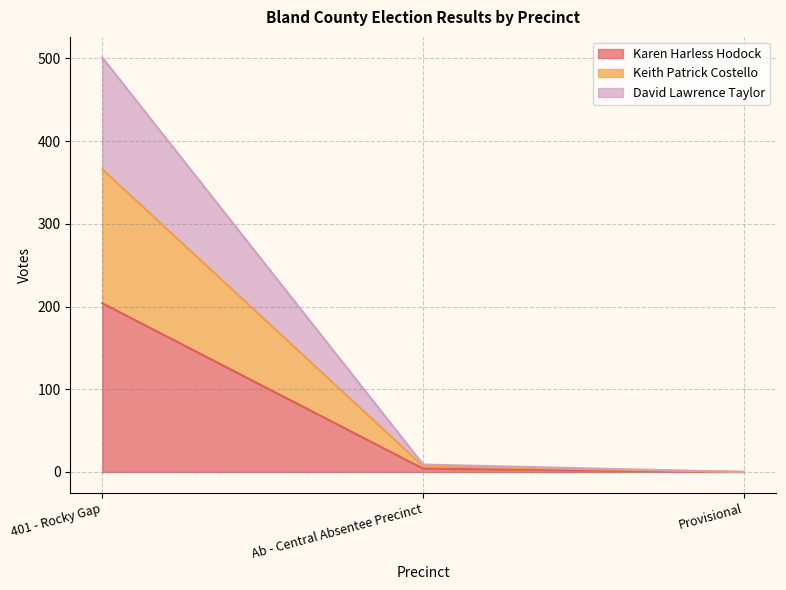

What is the label of the 3rd point from the left?

Provisional